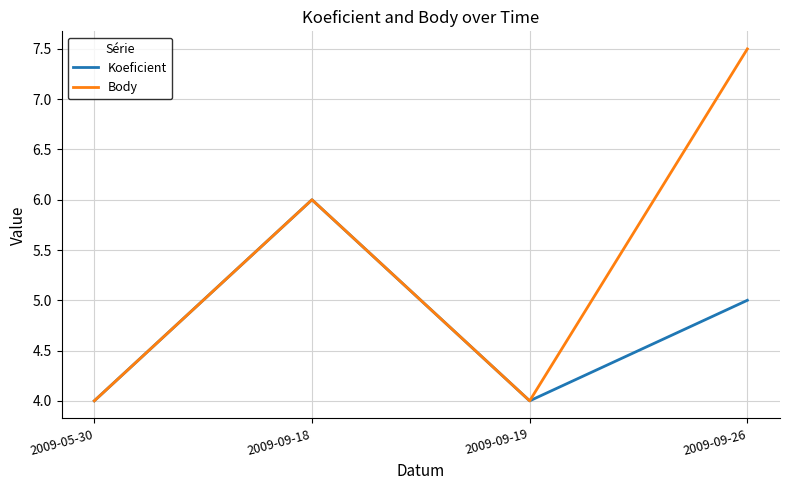

Where is Koeficient nearest to the value 5?

2009-09-26